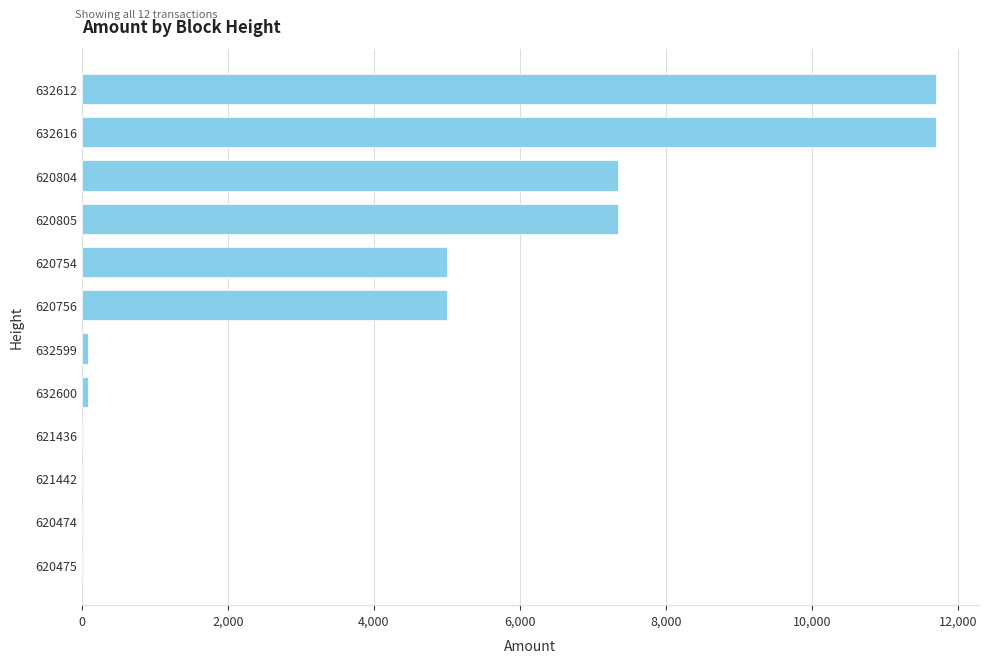

What is the maximum value shown in the chart?

11699.5